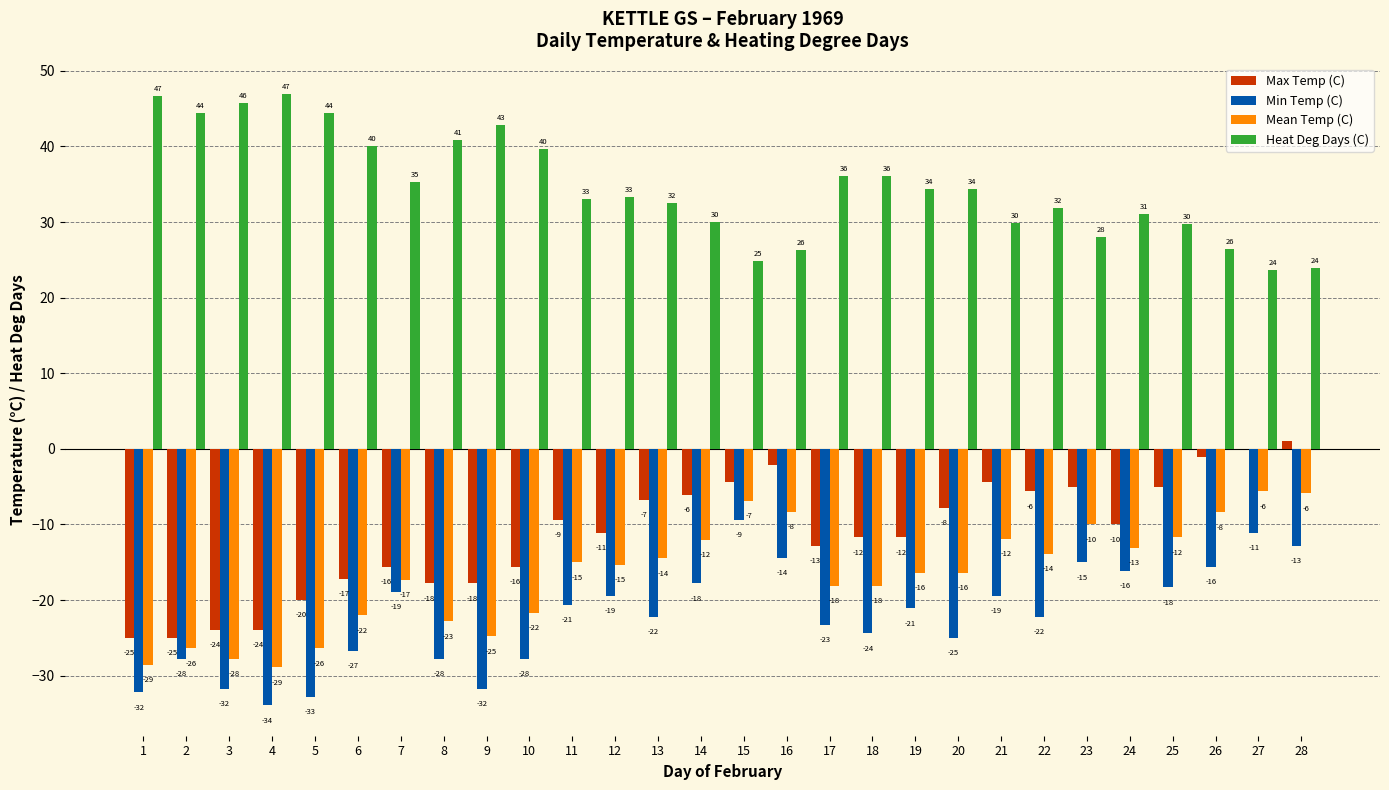

At which label does Min Temp (C) first exceed -21?

7